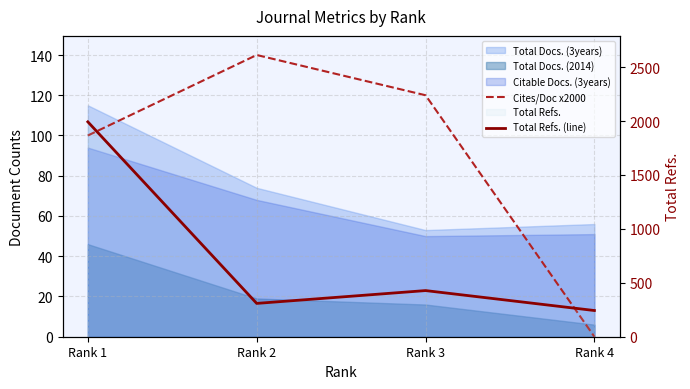

Reading right to left, list all the values displayed in this chart.

Cites/Doc x2000: Rank 4=0	Rank 3=120	Rank 2=140	Rank 1=100
Total Refs. (line): Rank 4=243	Rank 3=428	Rank 2=309	Rank 1=1993